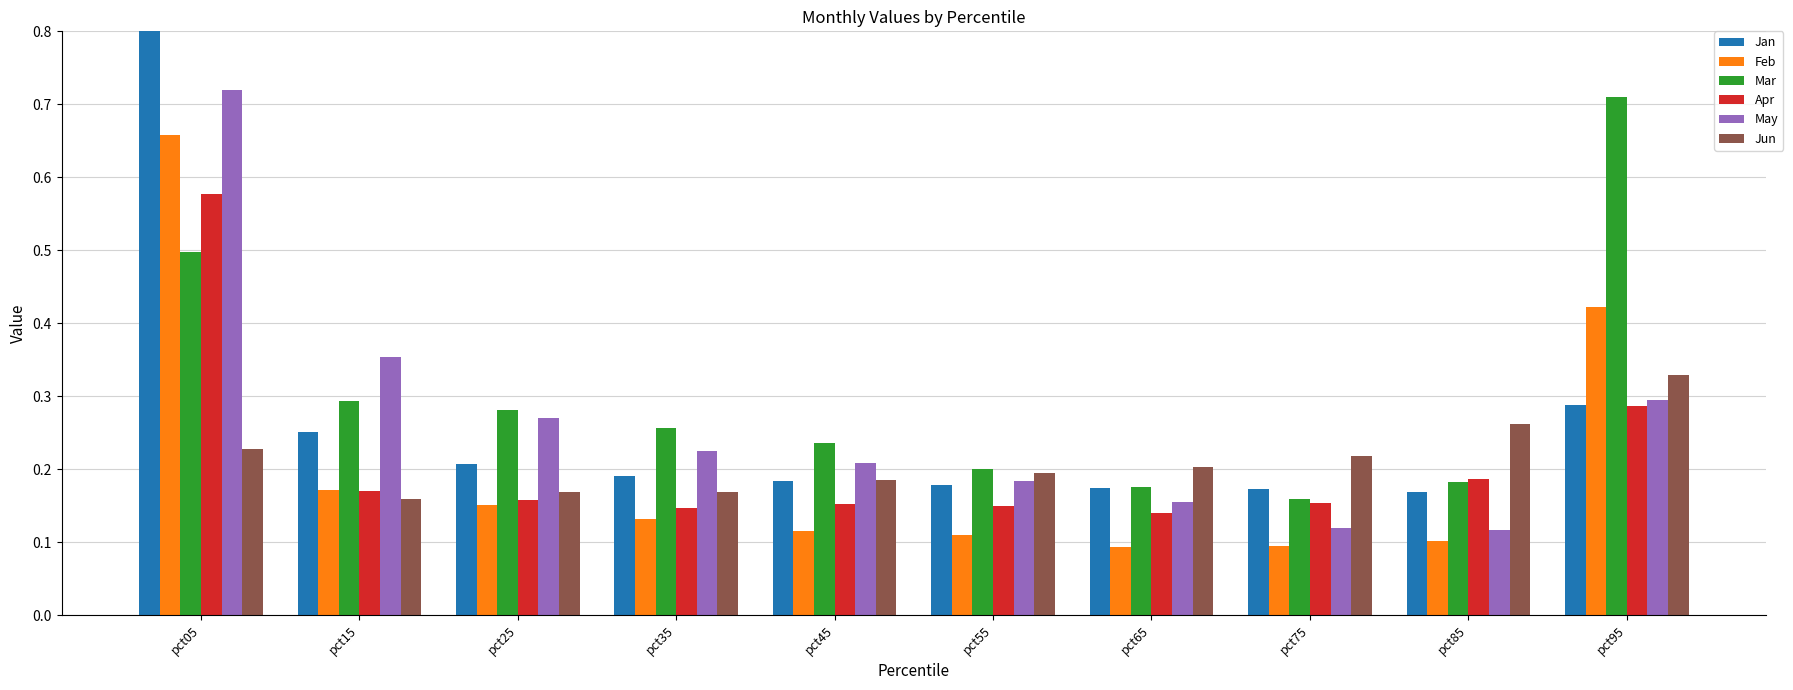

The value of Jun at pct05 is 0.2. True or false?

True